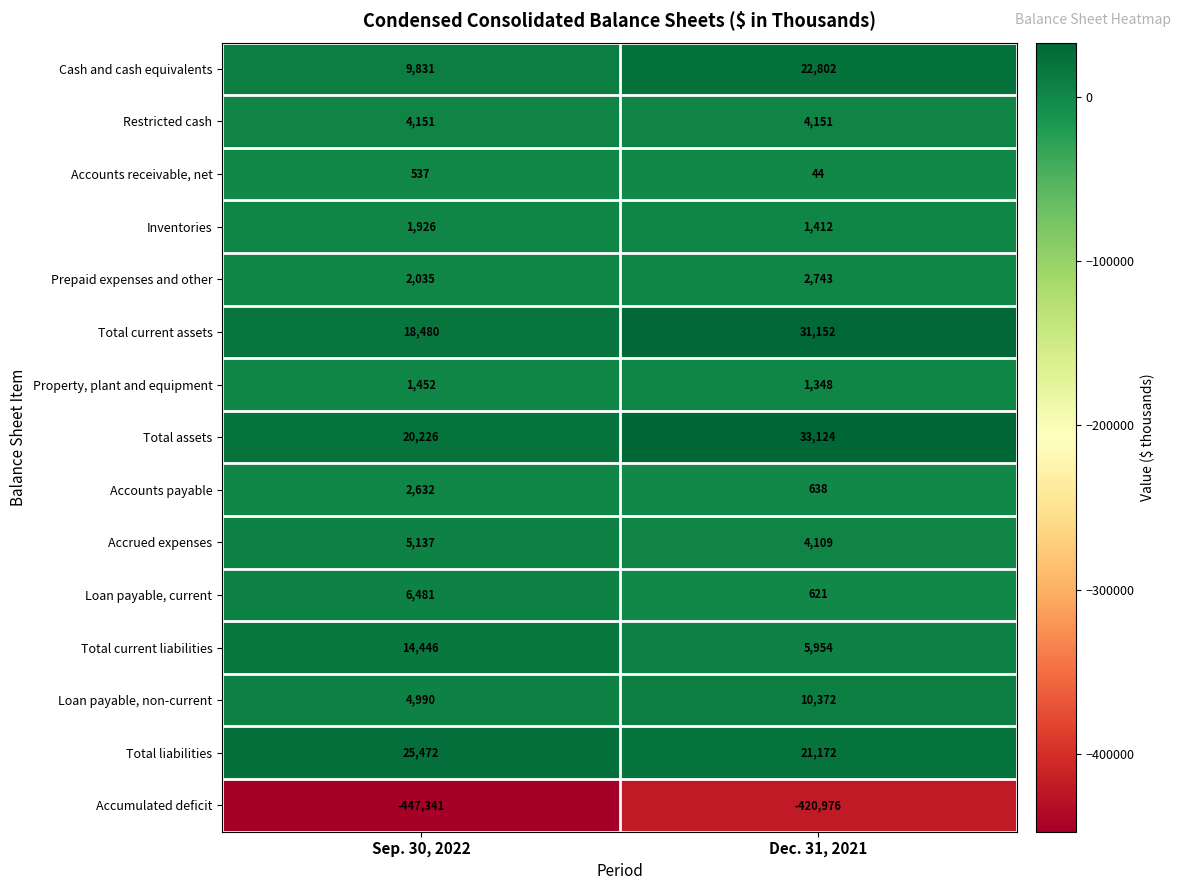

What is the total value across all series at Dec. 31, 2021?

-281334